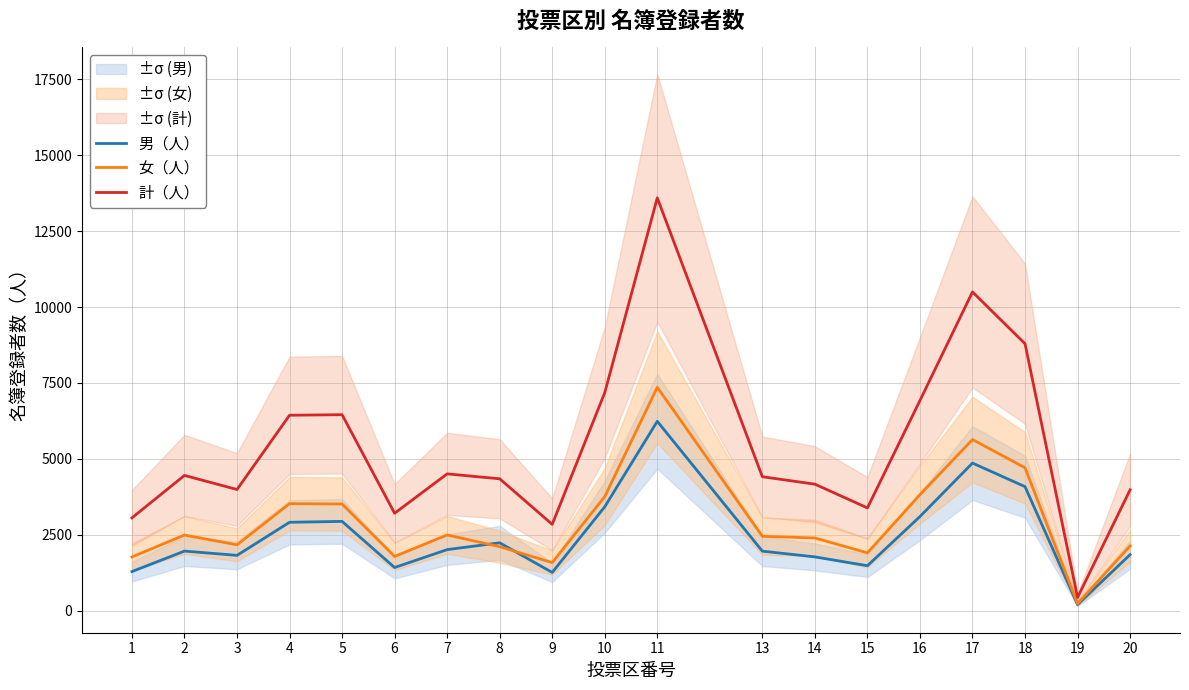

How many values in the 女（人） series exceed 2451?

9